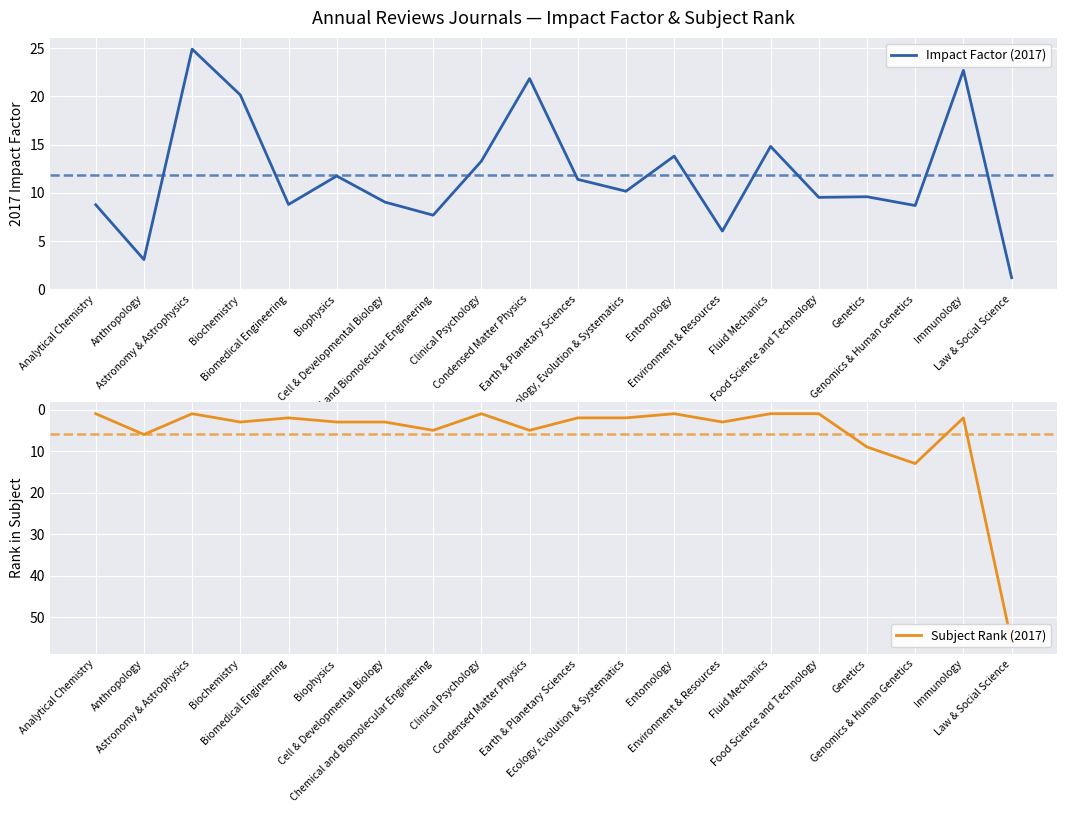

Where is Impact Factor (2017) nearest to the value 13?

Clinical Psychology